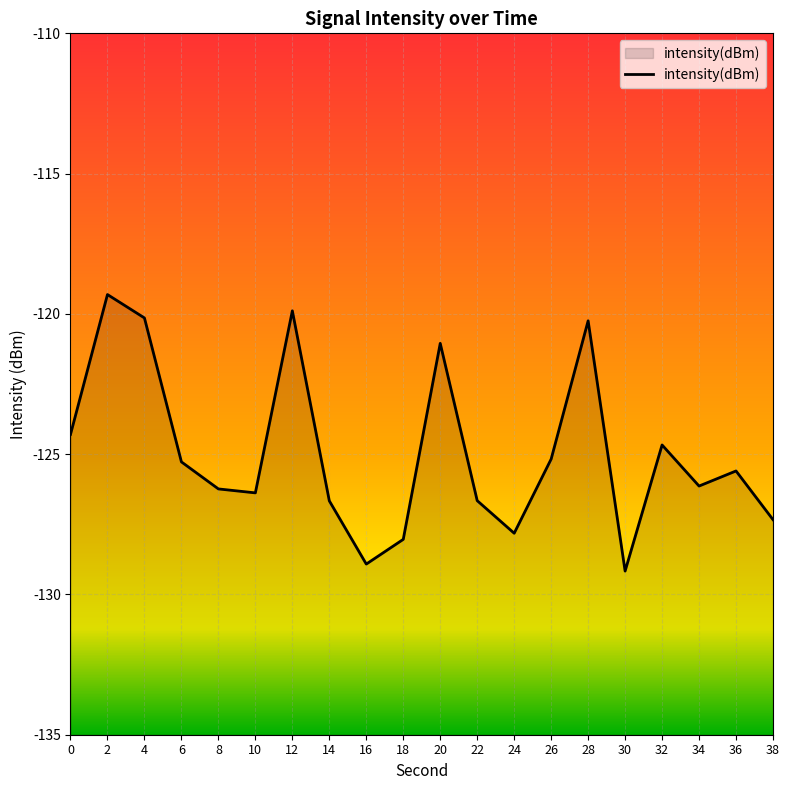

Reading left to right, transcribe all the data shown in this chart.

0=-124.3	2=-119.3	4=-120.1	6=-125.3	8=-126.2	10=-126.4	12=-119.9	14=-126.7	16=-128.9	18=-128.0	20=-121.0	22=-126.7	24=-127.8	26=-125.2	28=-120.2	30=-129.2	32=-124.7	34=-126.1	36=-125.6	38=-127.3